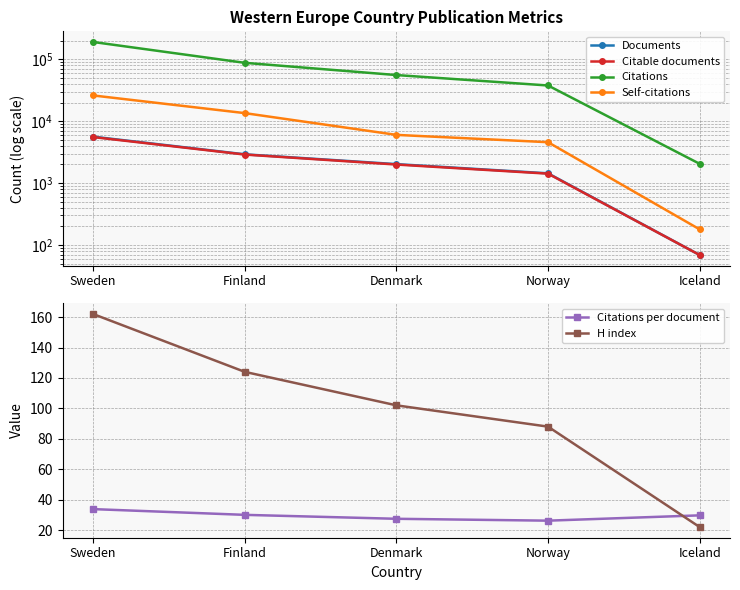

What is the sum of the H index values at Denmark and Sweden?

264.0